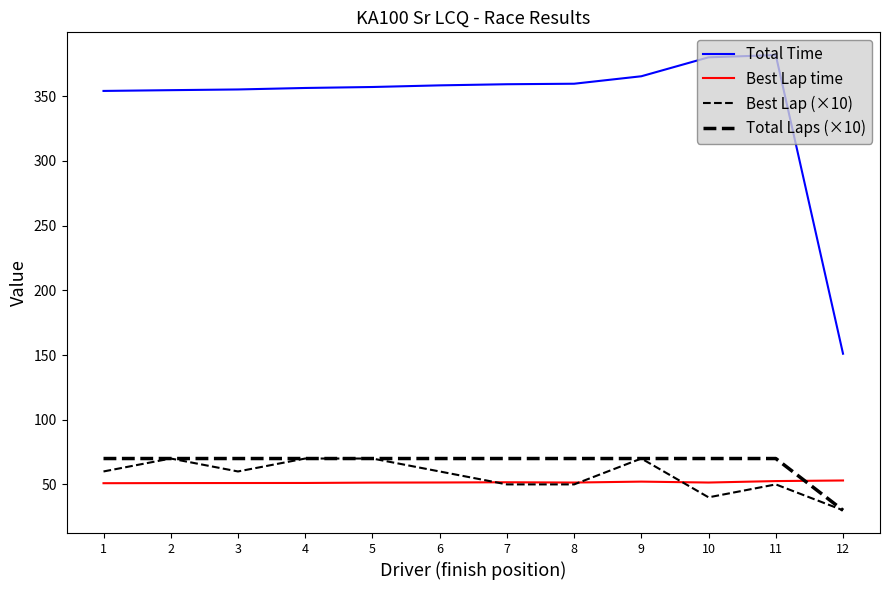

At which category is the sum across all series the highest?

9